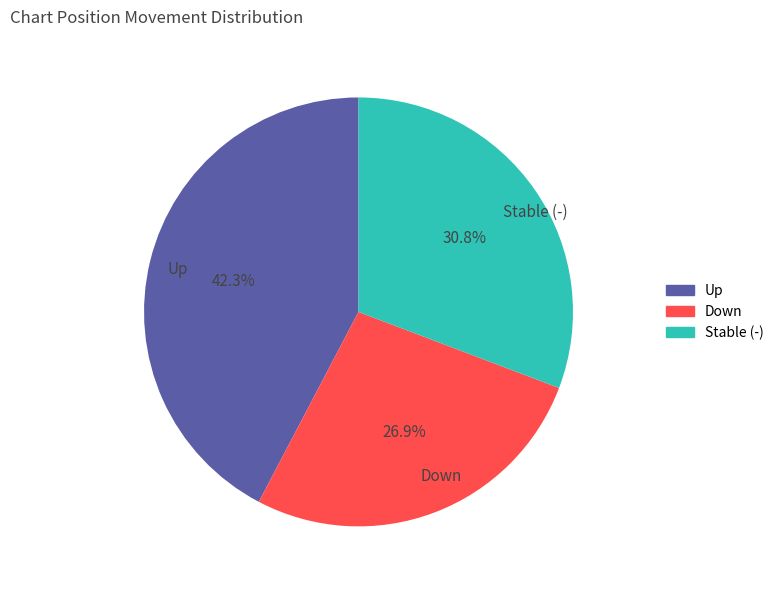

Which category has the smallest portion of the pie?

Down